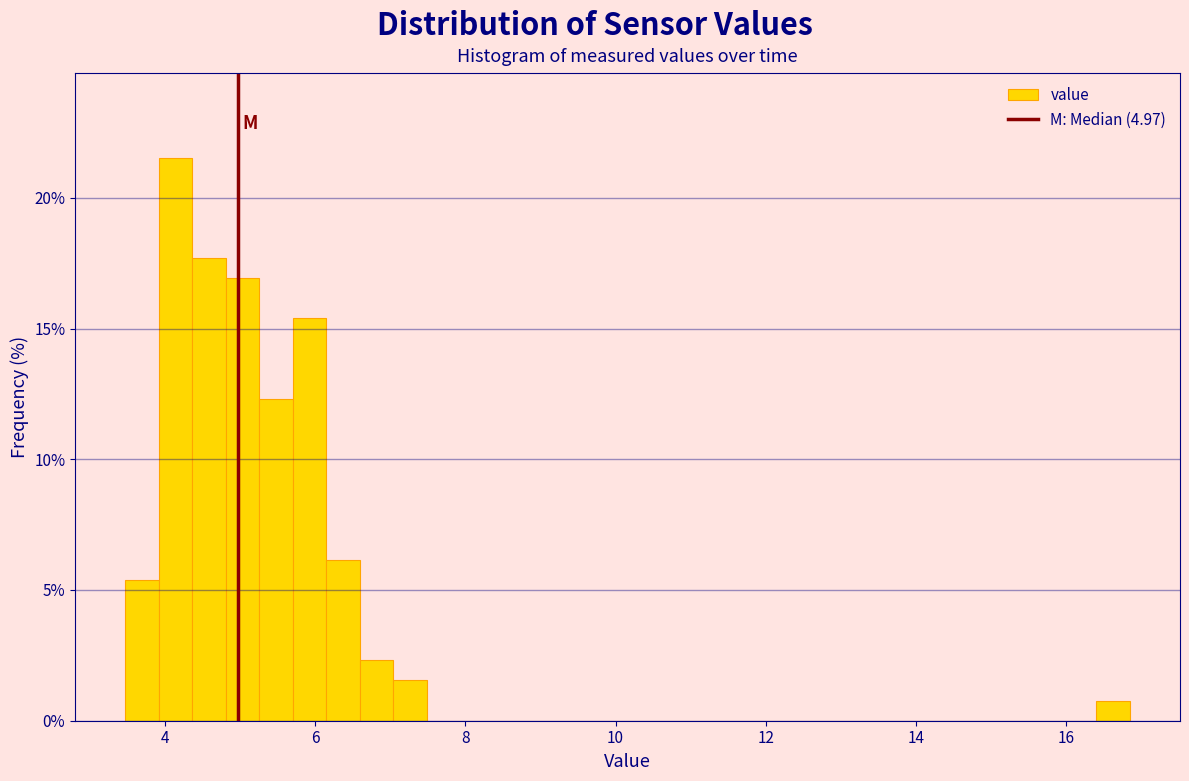

Read against the x-axis, roughly where is the centre of the tallest bar?

4.2